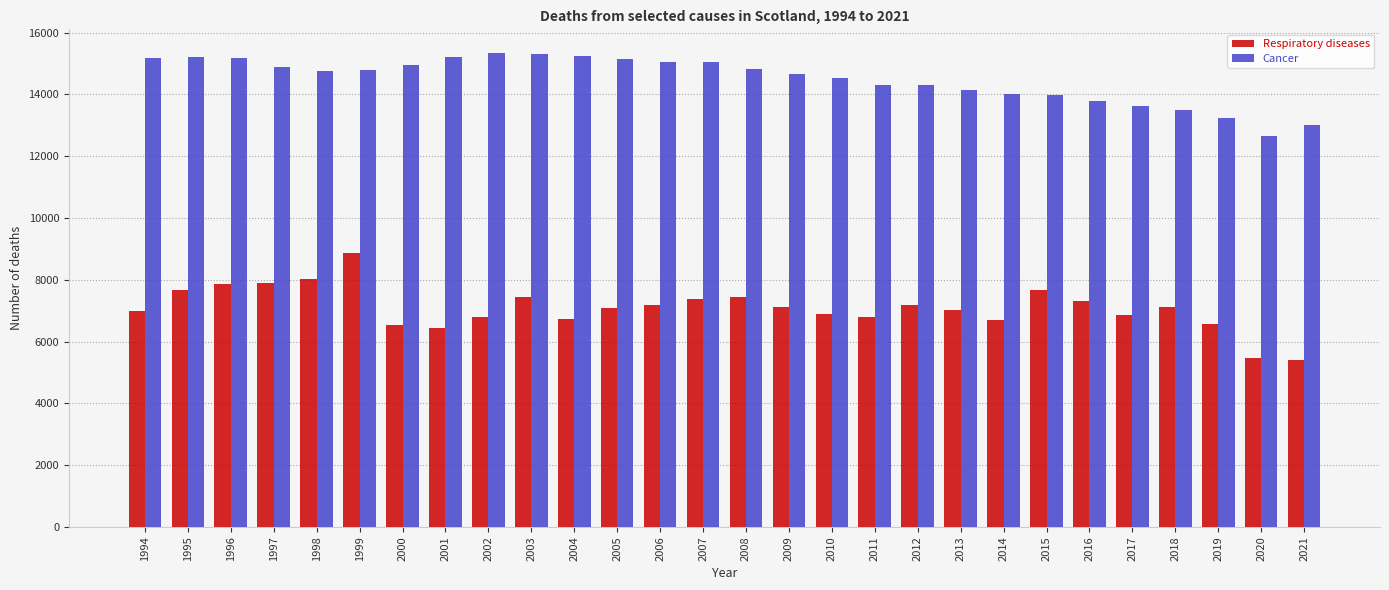

What is the total value across all series at 2015?

21645